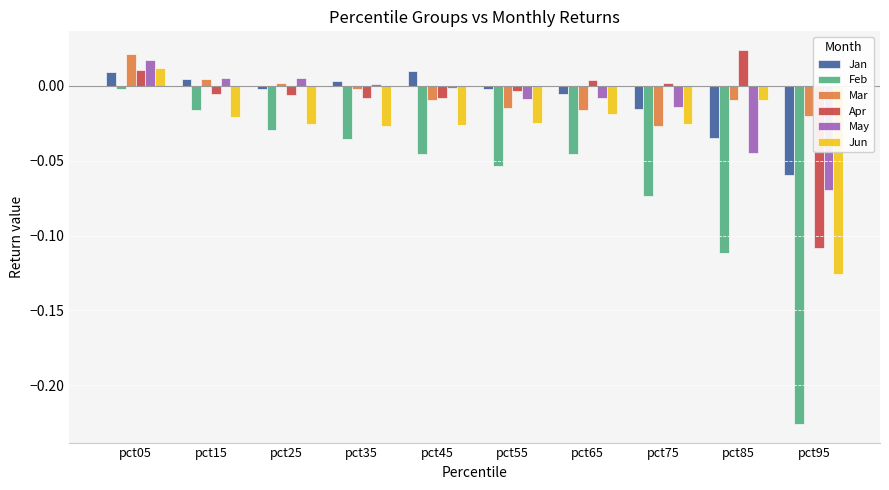

What is the difference between the Feb values at pct75 and pct15?

0.1